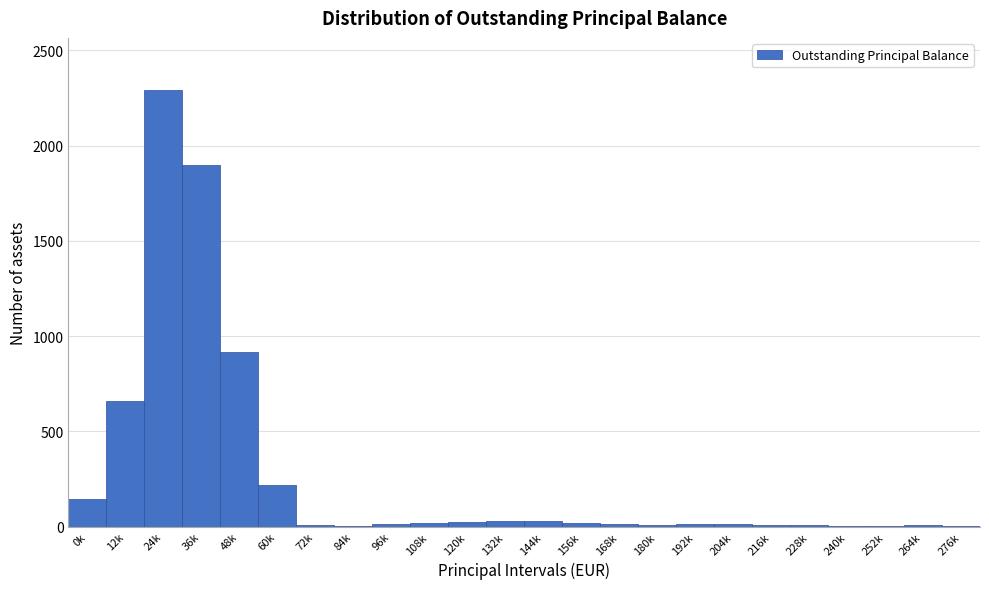

True or false: the data shows 6 at 84k.

True